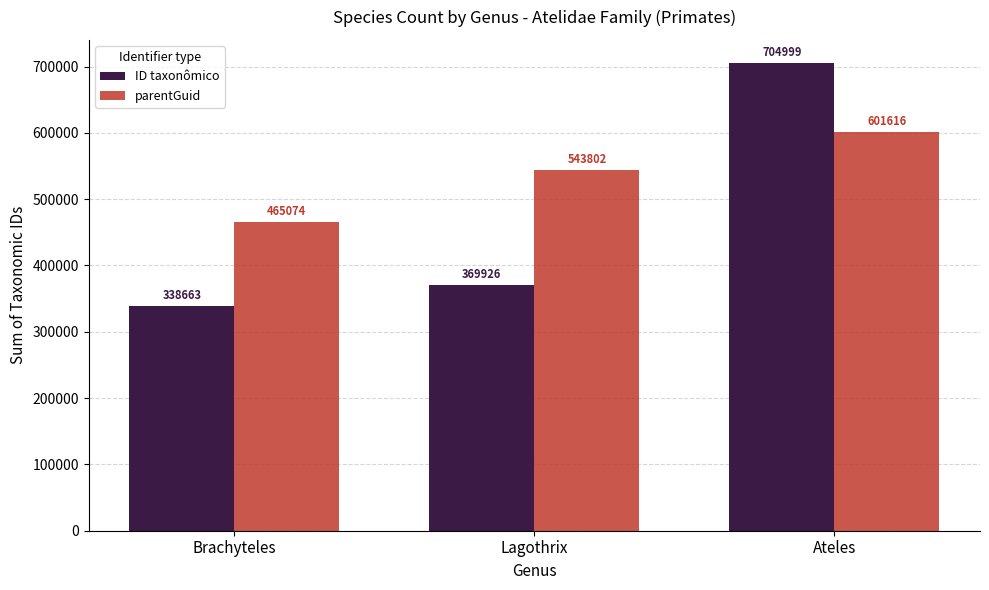

Which series has the largest total across all categories?

parentGuid